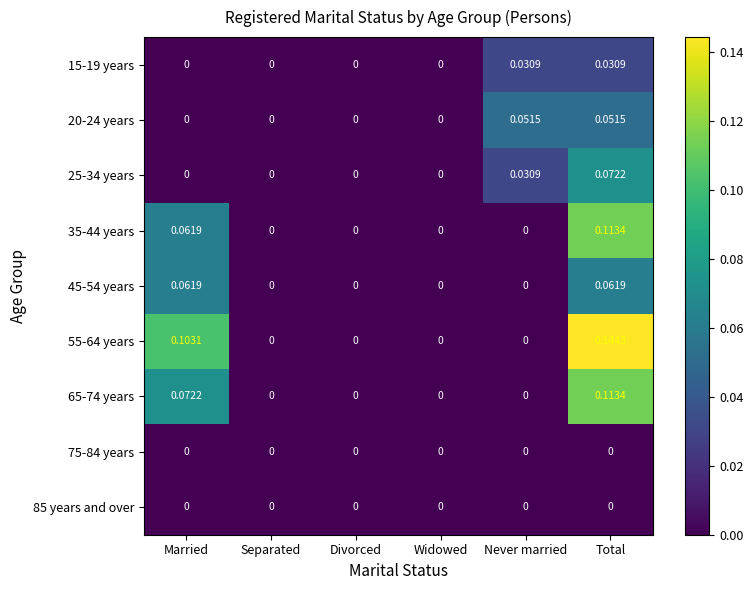

Count the number of data series in this chart.

9